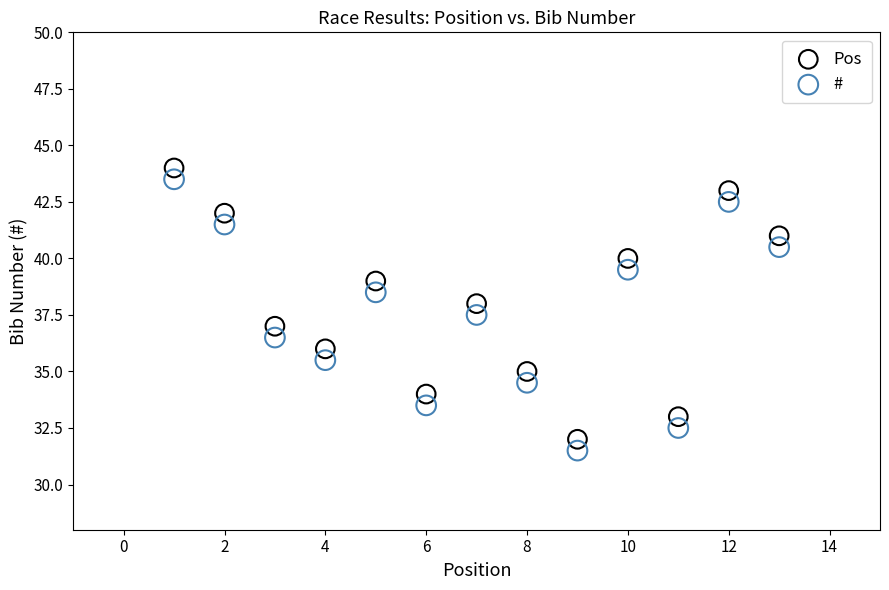

Which series contains the highest Y value?

Pos